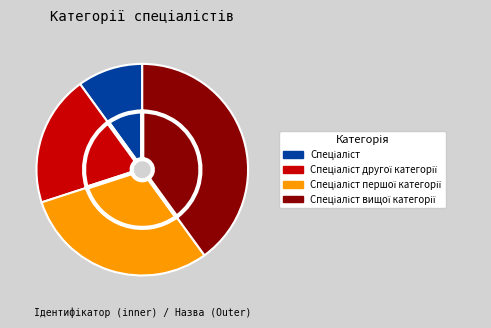

To the nearest percent, what percentage of the pie is Спеціаліст?

10%